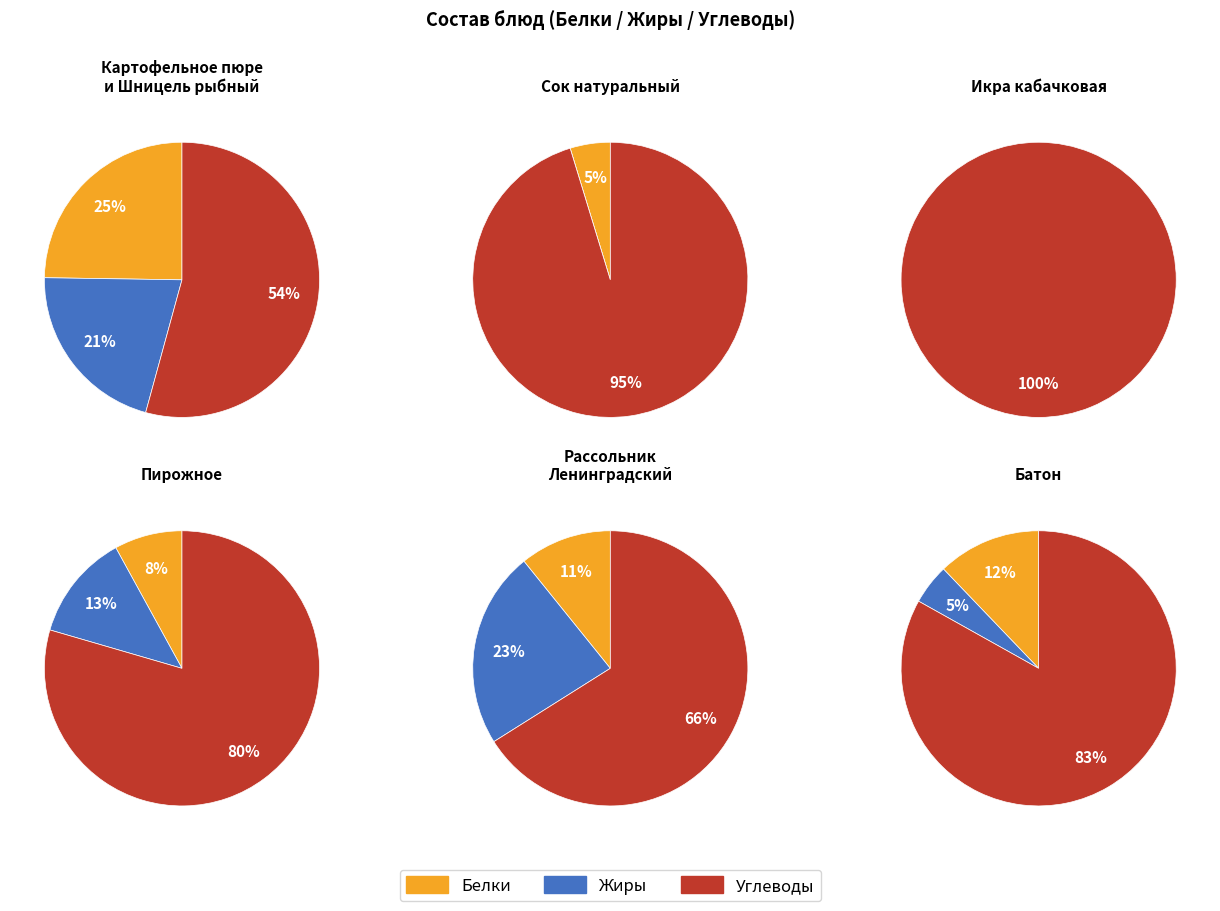

Does напиток account for over 50% of the chart?

No